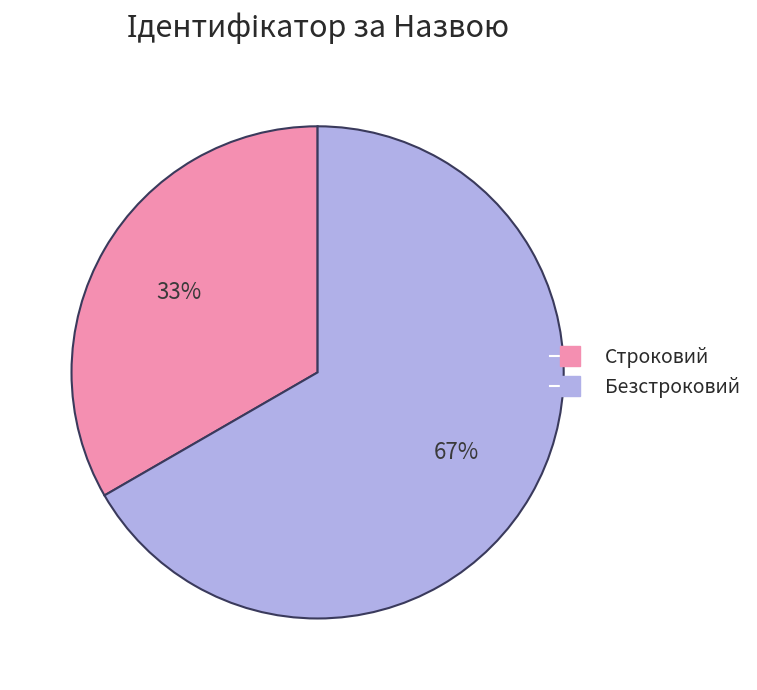

Which slice is the smallest?

Строковий